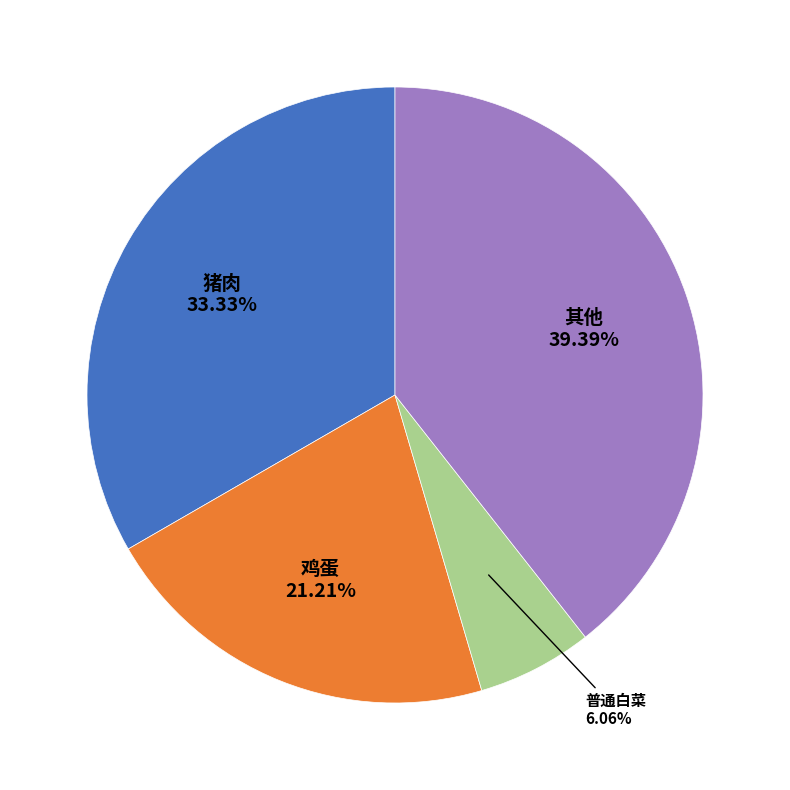

Is there a majority slice in this chart?

No